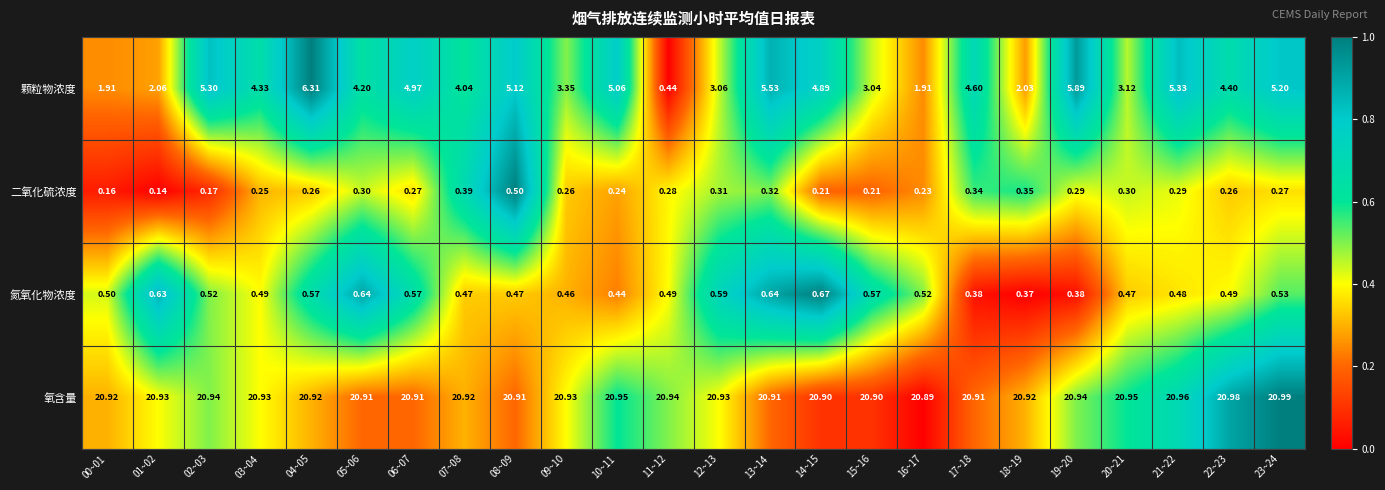

Is the value of 氧含量 at 13~14 greater than the value of 颗粒物浓度 at 14~15?

Yes